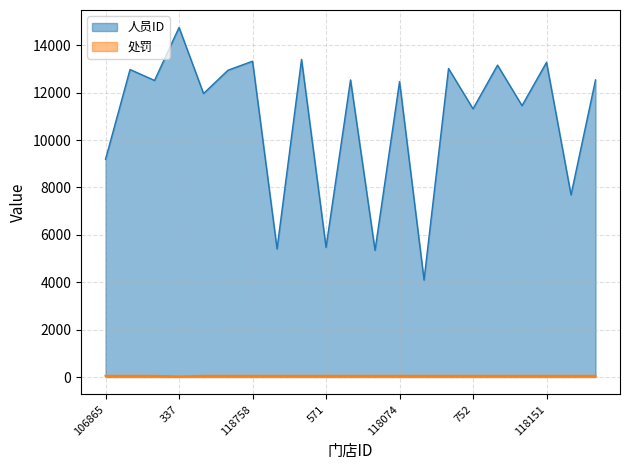

How many distinct data groups are displayed?

2